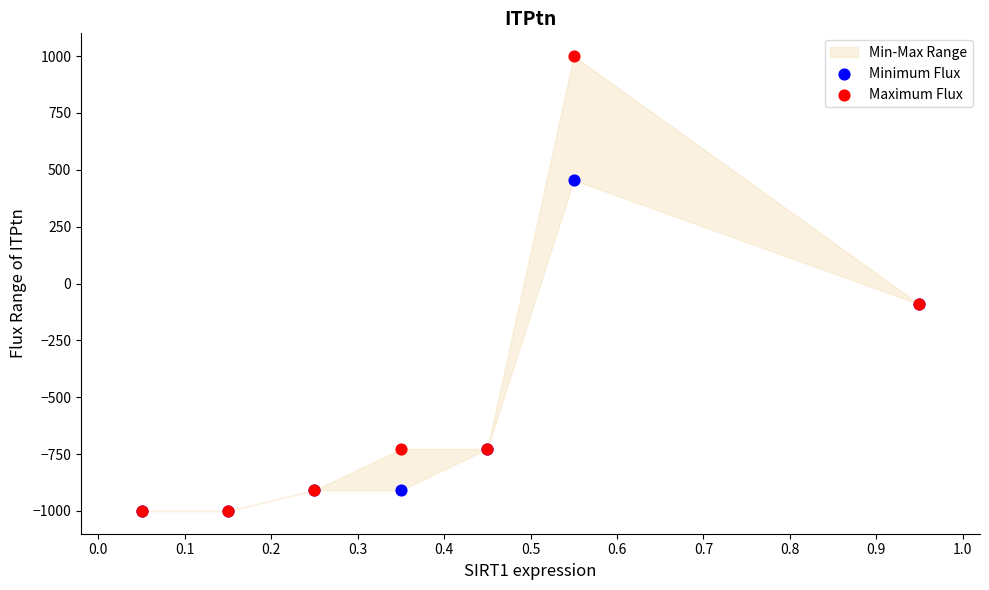

Which series has the widest spread of Y values?

Maximum Flux